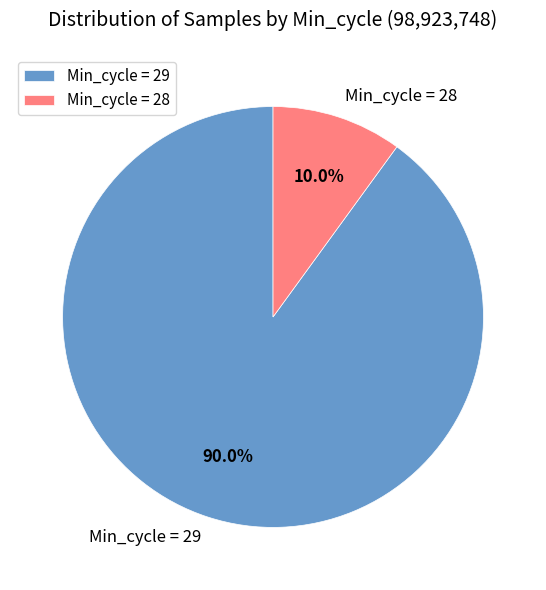

To the nearest percent, what is the average slice percentage?

50%